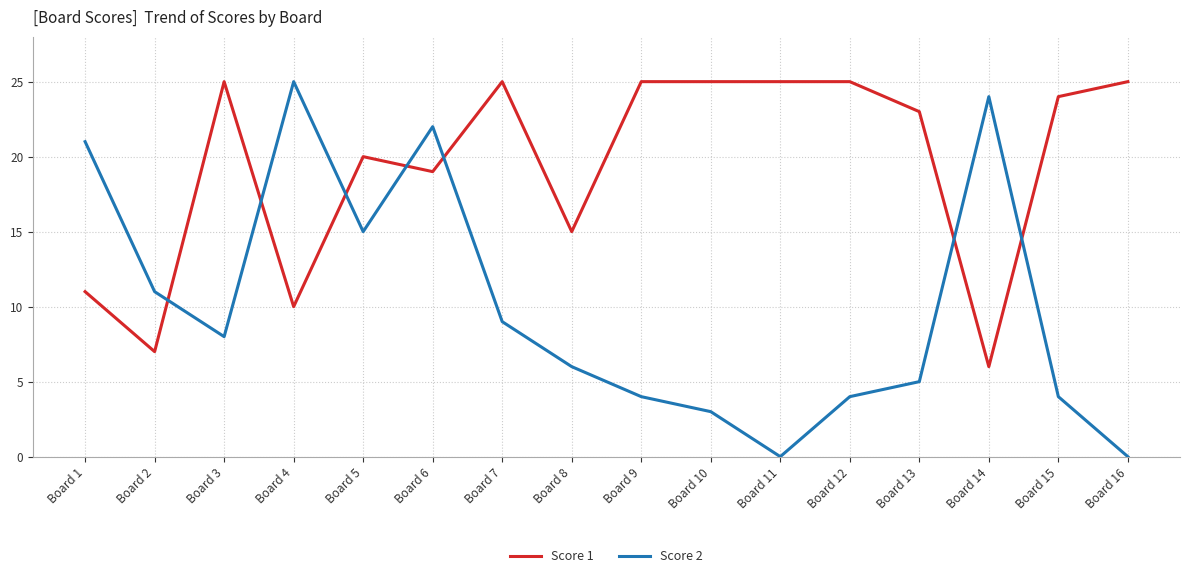

At which label does Score 1 first exceed 24?

Board 3